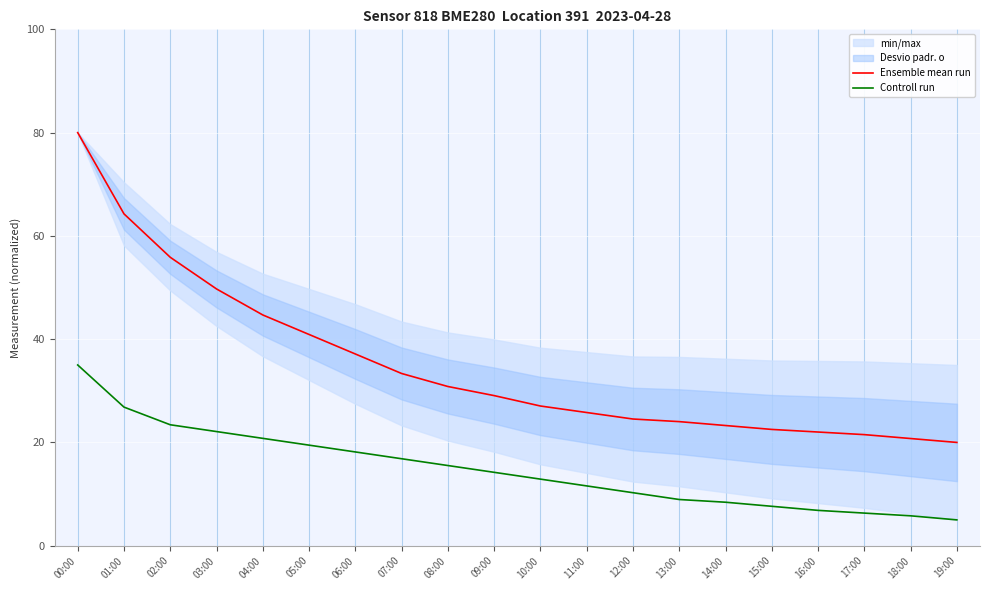

At which category is the sum across all series the highest?

00:00